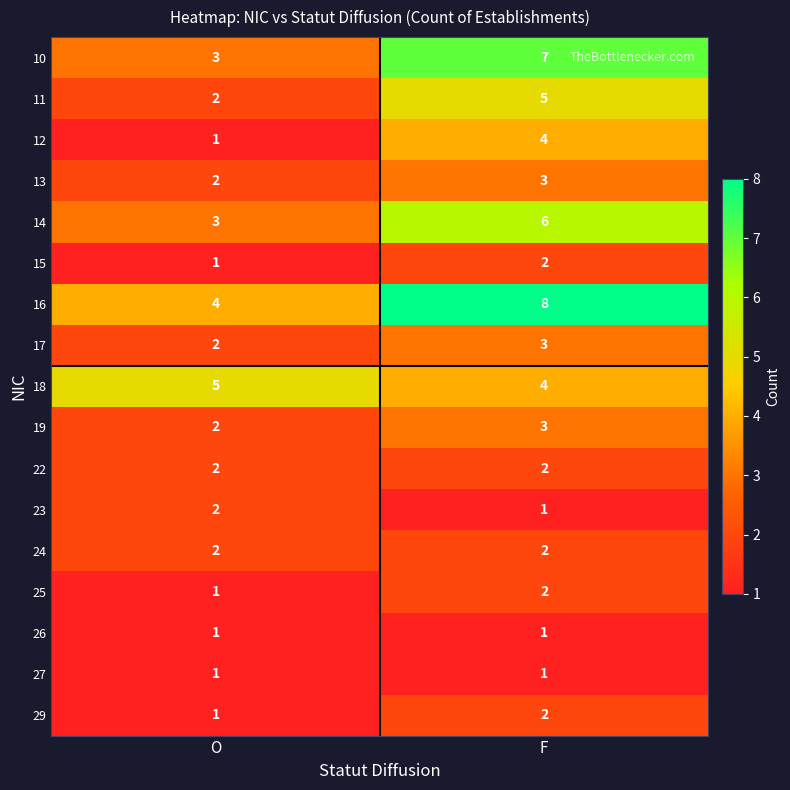

What is the spread (max minus min) of values at O?

4